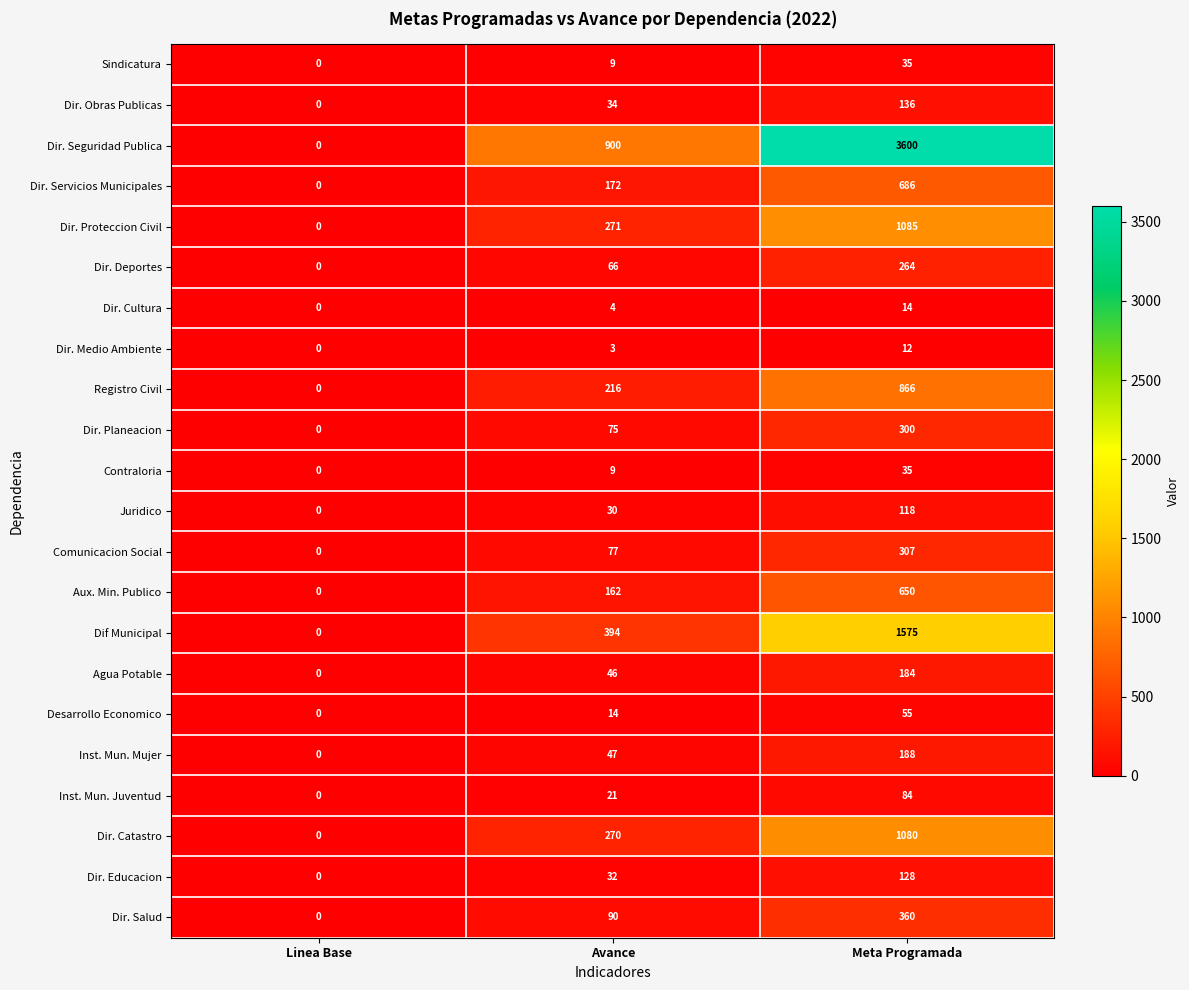

What is the difference between the Dir. Cultura values at Linea Base and Avance?

4